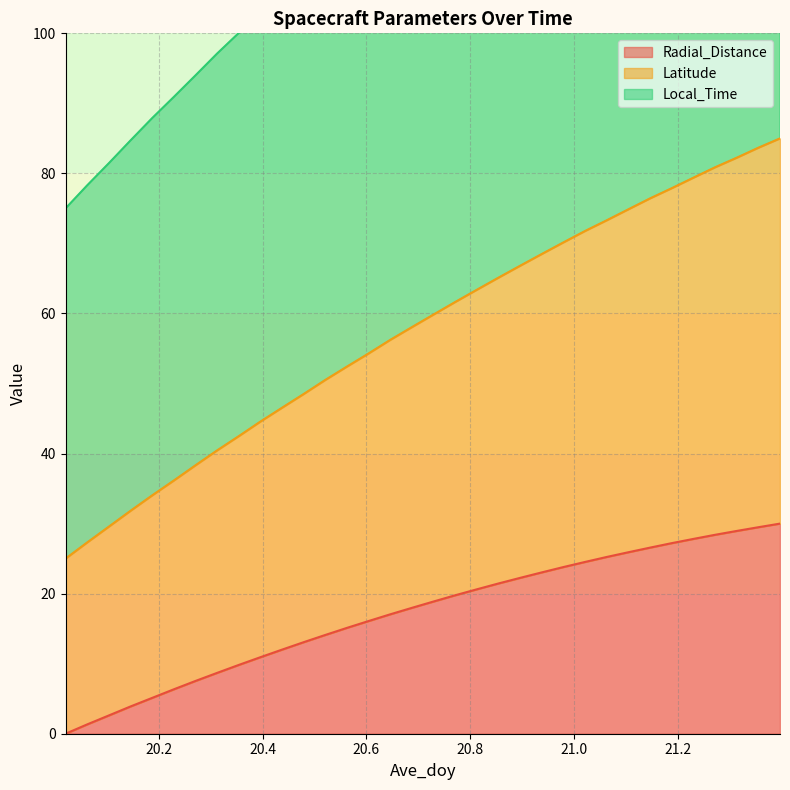

What is the difference between the Local_Time values at 21.1875 and 21.0625?

4.6